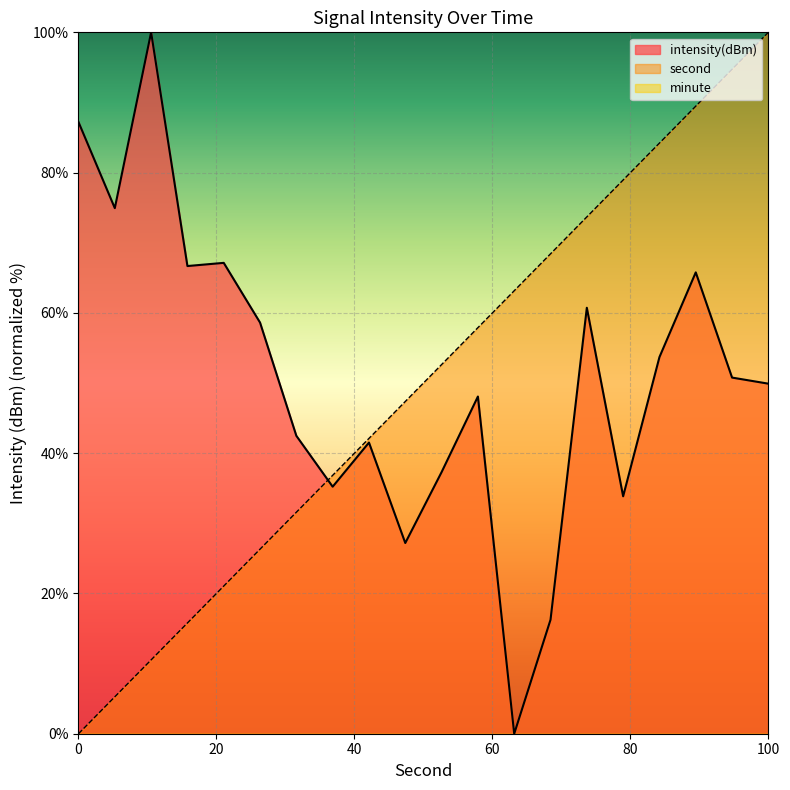

Which series has the widest spread of values?

intensity(dBm)